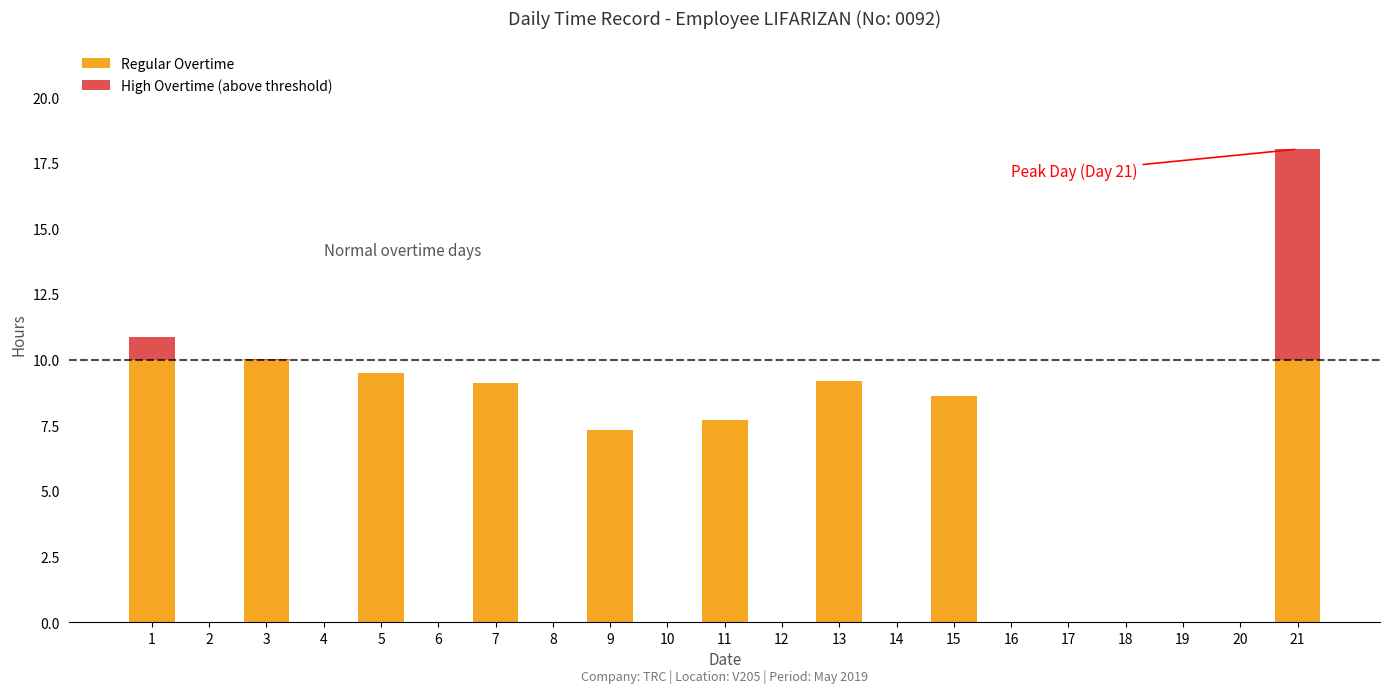

Does the chart contain stacked bars?

Yes